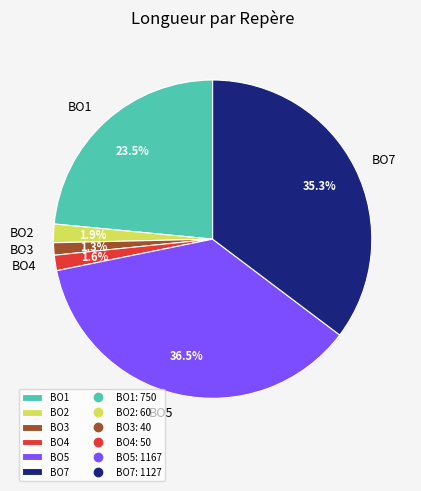

Count the number of slices in the pie.

6